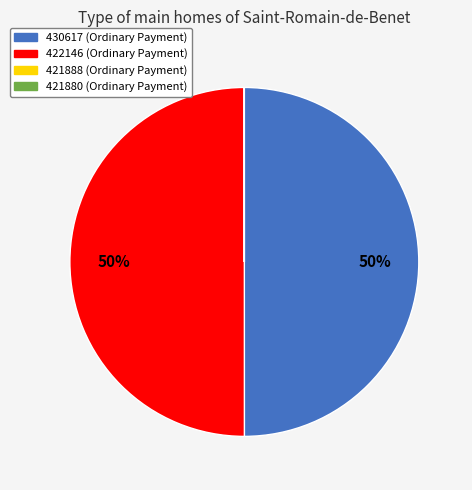

To the nearest percent, what portion does 430617 represent?

50%